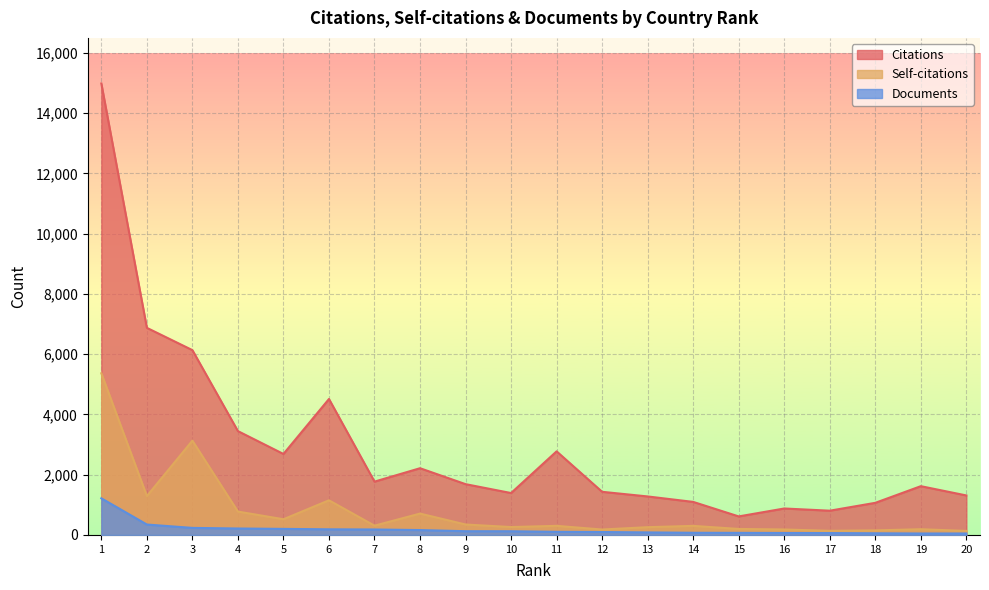

Where is Documents nearest to the value 632?

2